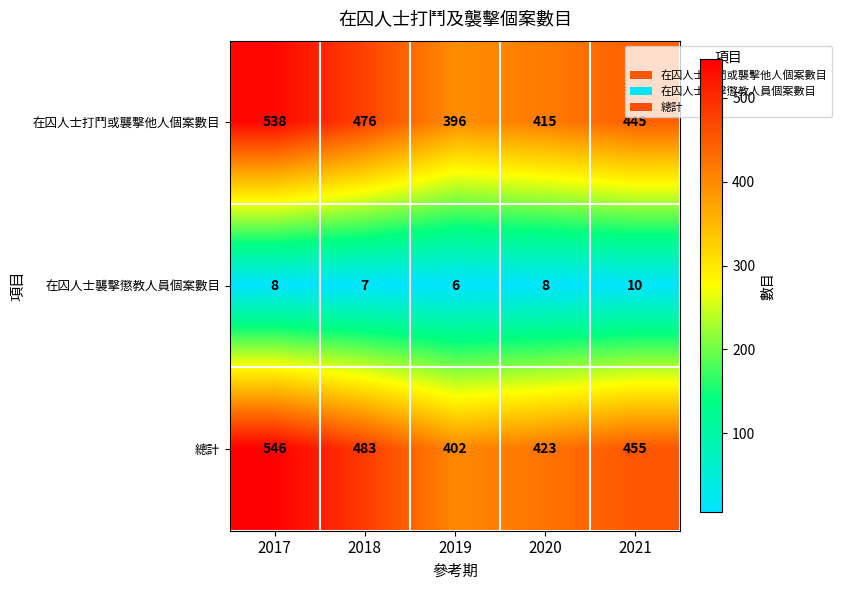

What is the spread (max minus min) of values at 2018?

476